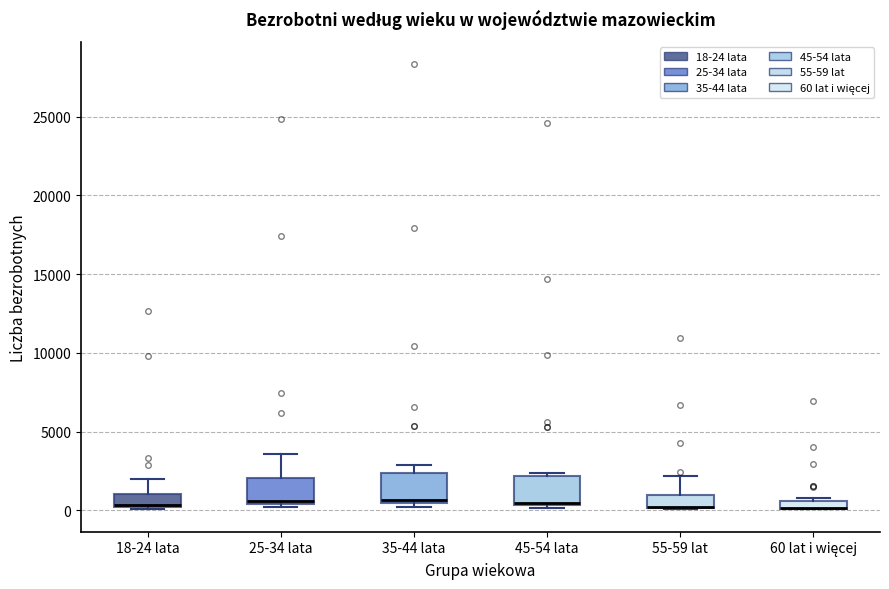

Where is the upper edge of the box for 45-54 lata on the y-axis? The values are not printed on the chart, so give them approximately, as read against the axis.

2000